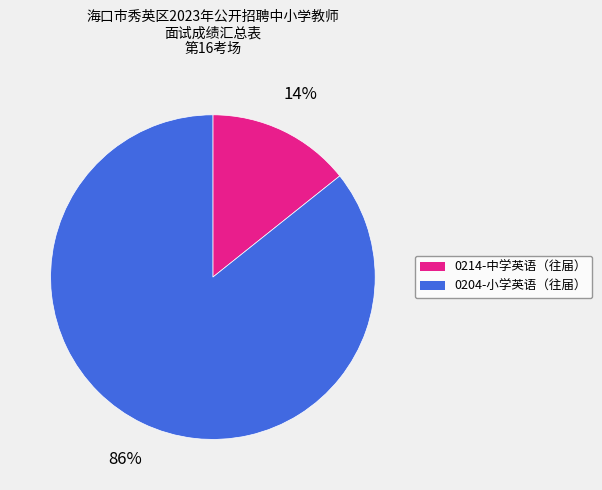

What percentage is the 0204-小学英语（往届） slice, to the nearest percent?

86%